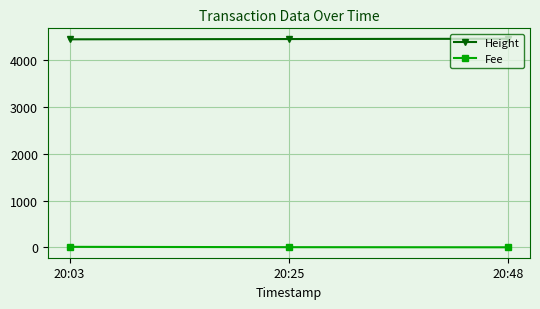

At 20:03, list the series in order from smallest to largest.

Fee, Height